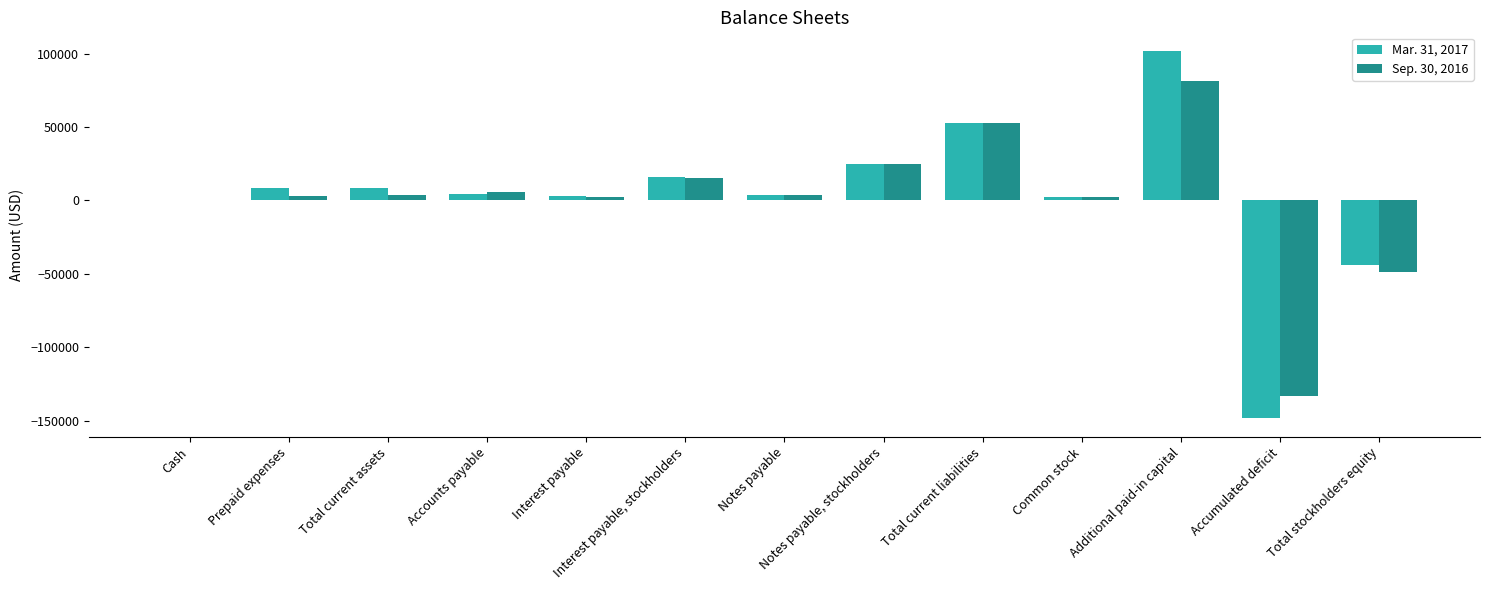

Is the value of Mar. 31, 2017 at Cash greater than the value of Sep. 30, 2016 at Notes payable, stockholders?

No